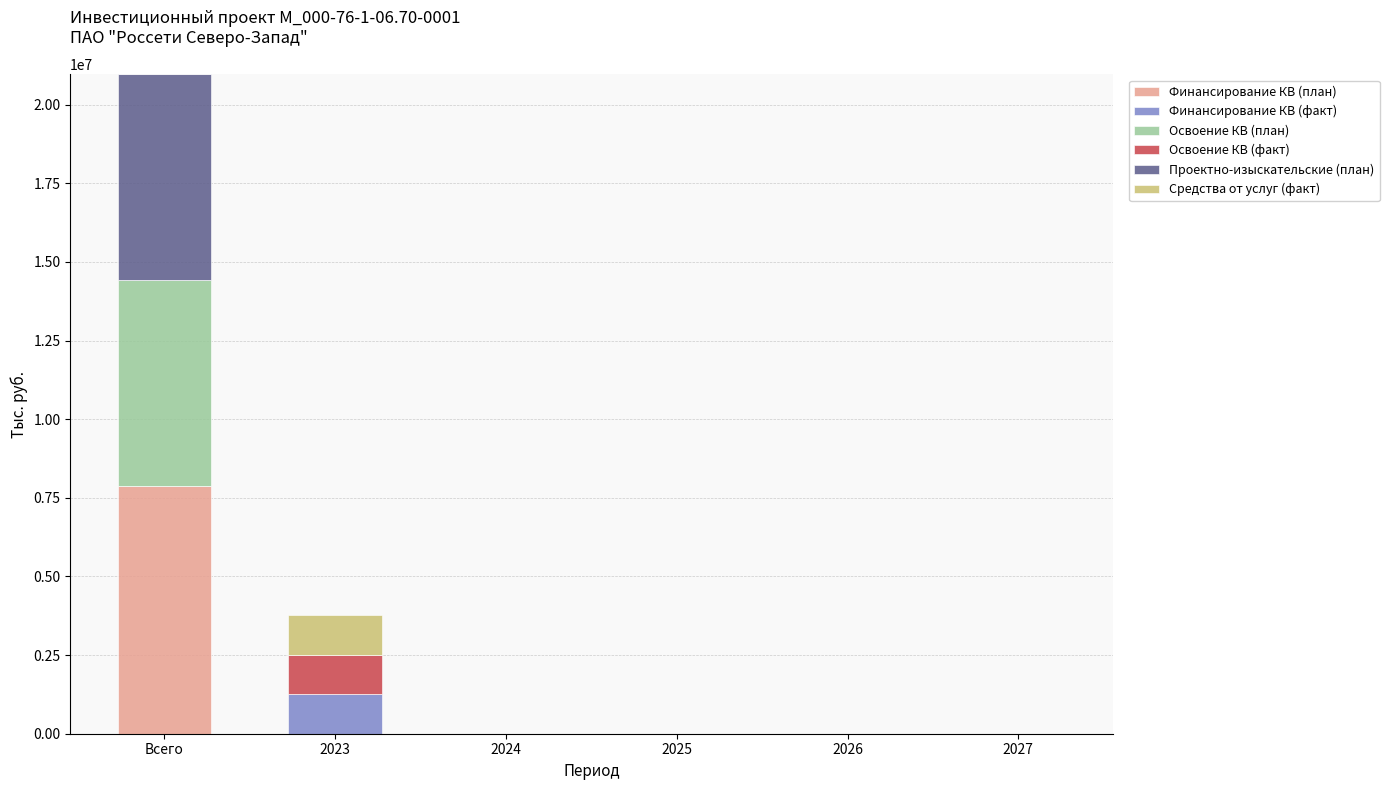

How many series are shown in this chart?

6